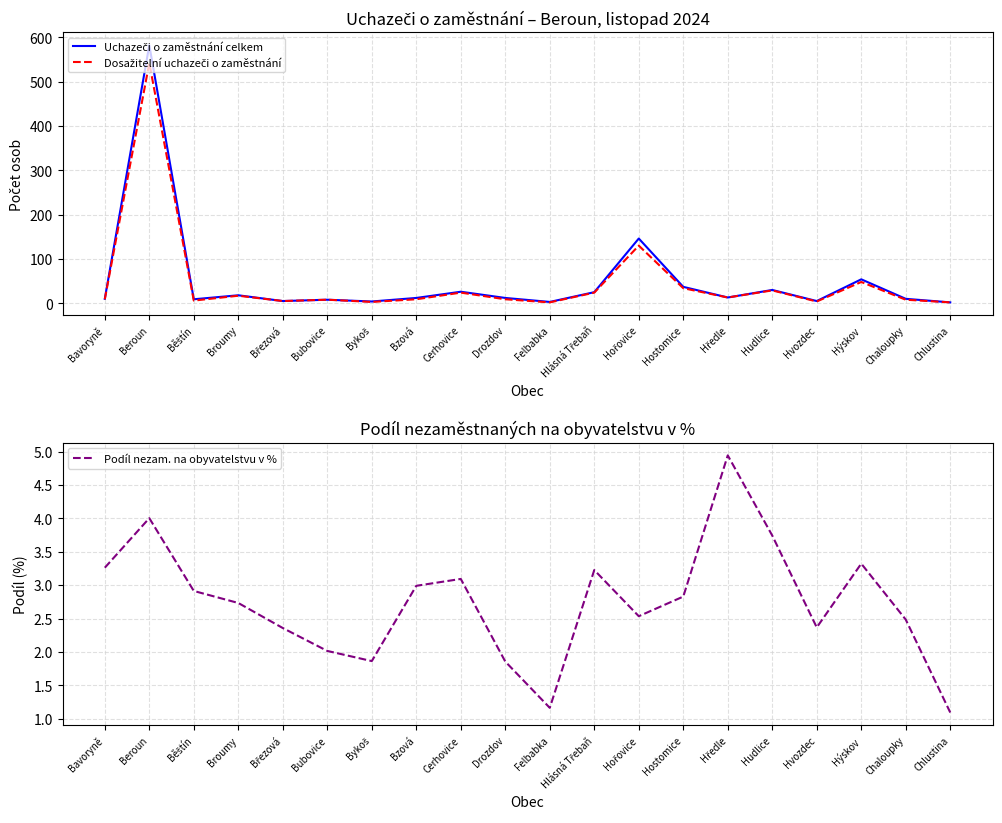

Rank the categories by Dosažitelní uchazeči o zaměstnání value from highest to lowest.

Beroun, Hořovice, Hýskov, Hostomice, Hudlice, Cerhovice, Hlásná Třebaň, Broumy, Hředle, Bavoryně, Bzová, Drozdov, Bubovice, Chaloupky, Běštín, Březová, Hvozdec, Bykoš, Felbabka, Chlustina